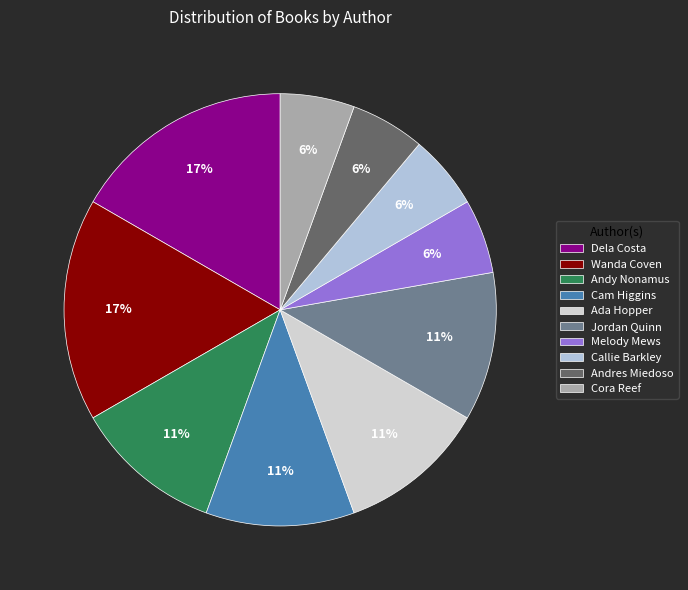

How many slices are in this pie chart?

10